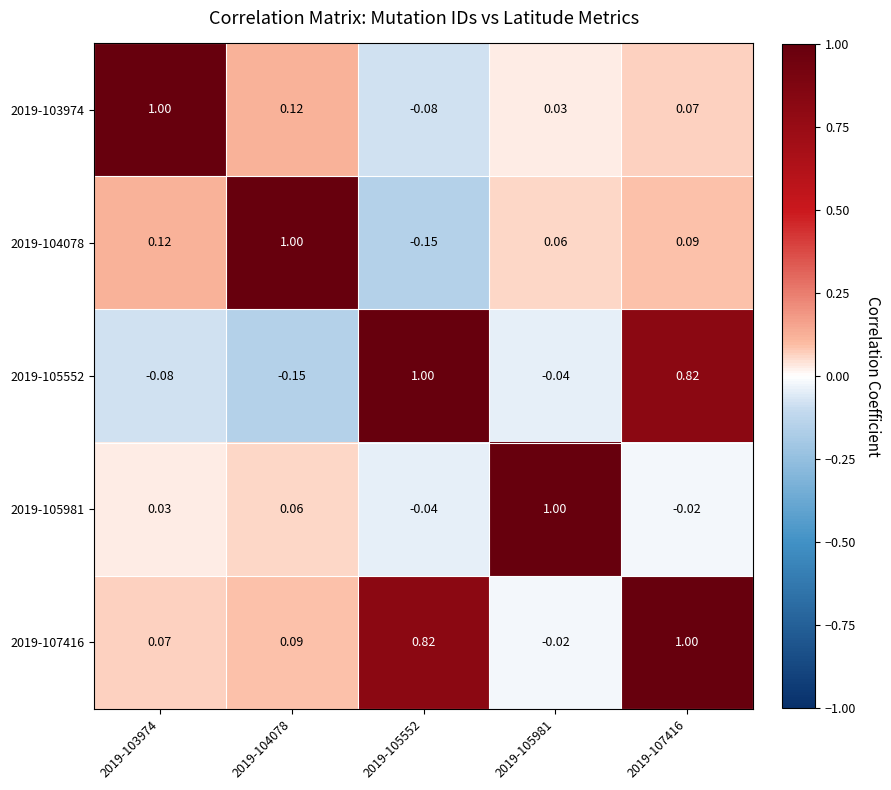

Between 2019-107416 and 2019-103974, which is larger?

2019-103974